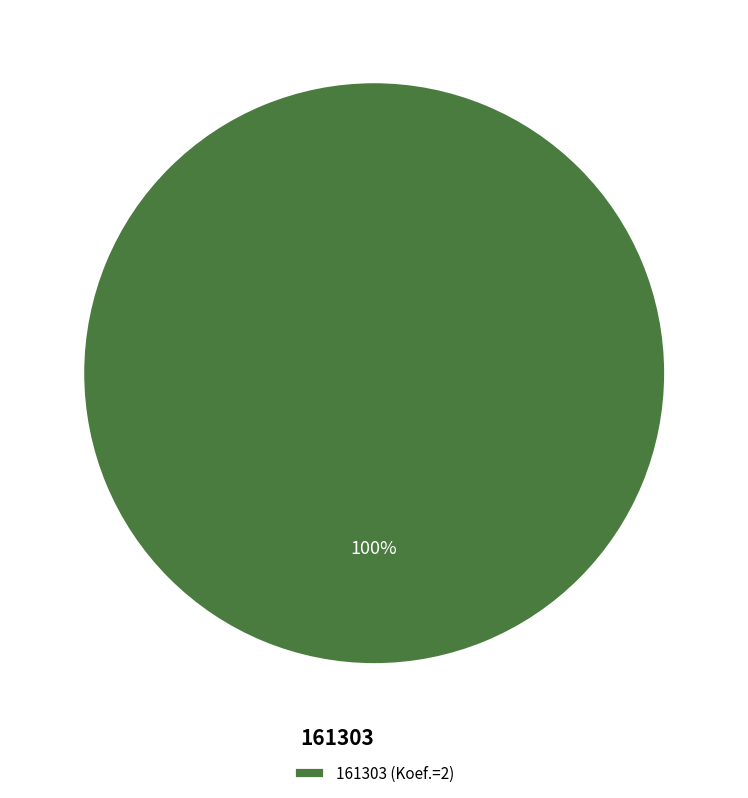

The 161303 slice represents 88% of the pie. True or false?

False